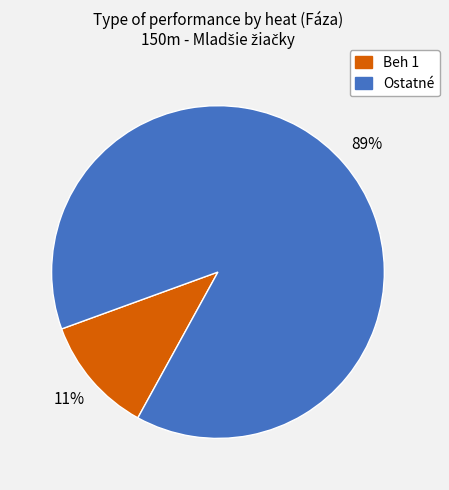

To the nearest percent, what is the average slice percentage?

50%